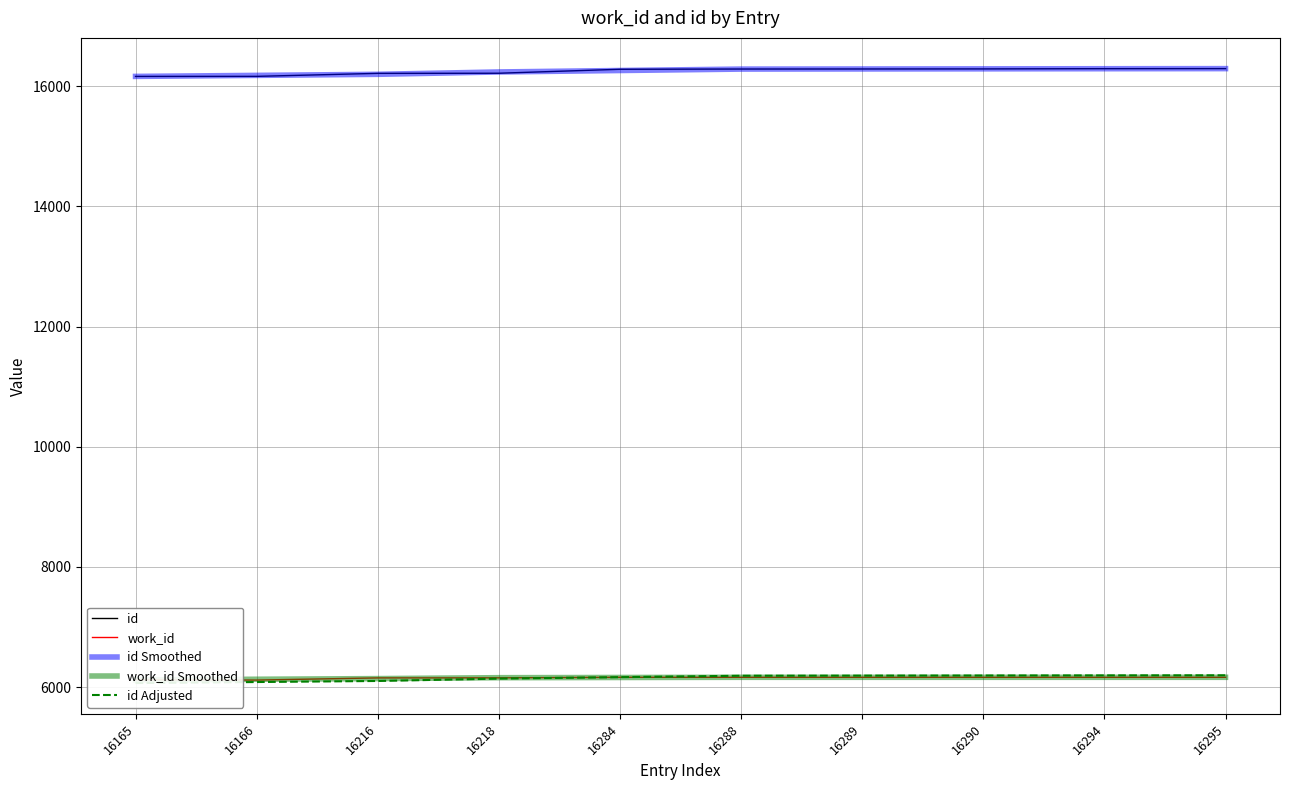

At how many categories does at least one series exceed 11056?

10